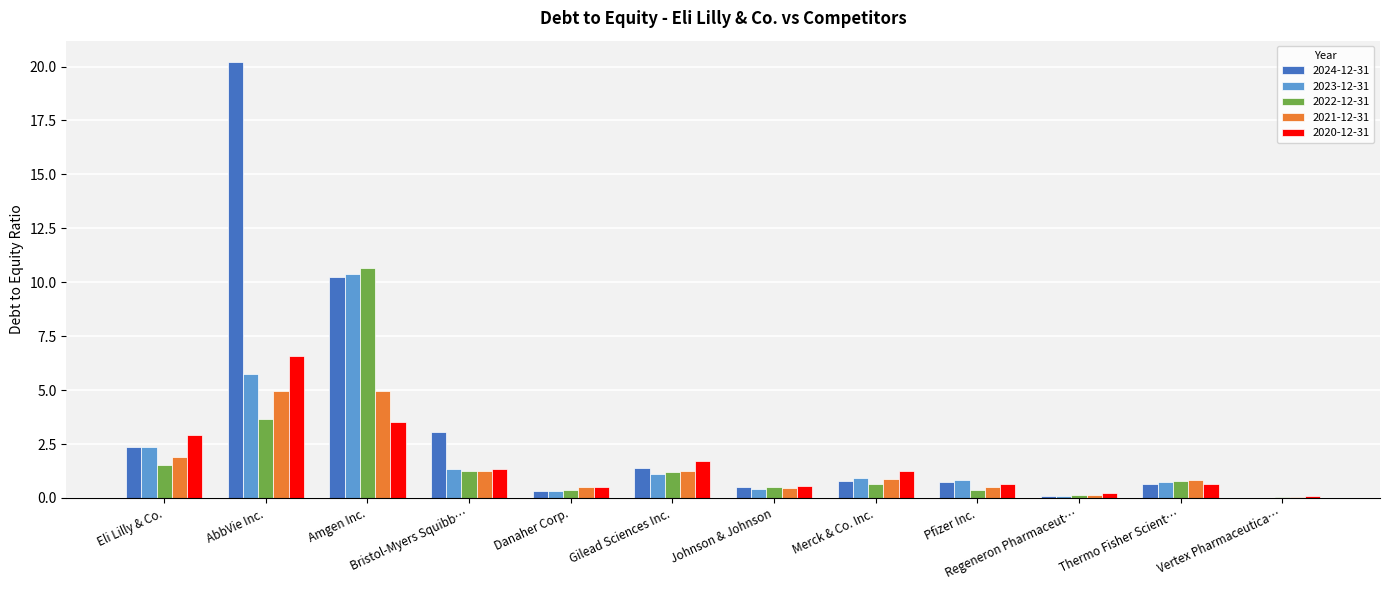

Is it true that 2020-12-31 equals 0.5 at Danaher Corp.?

True